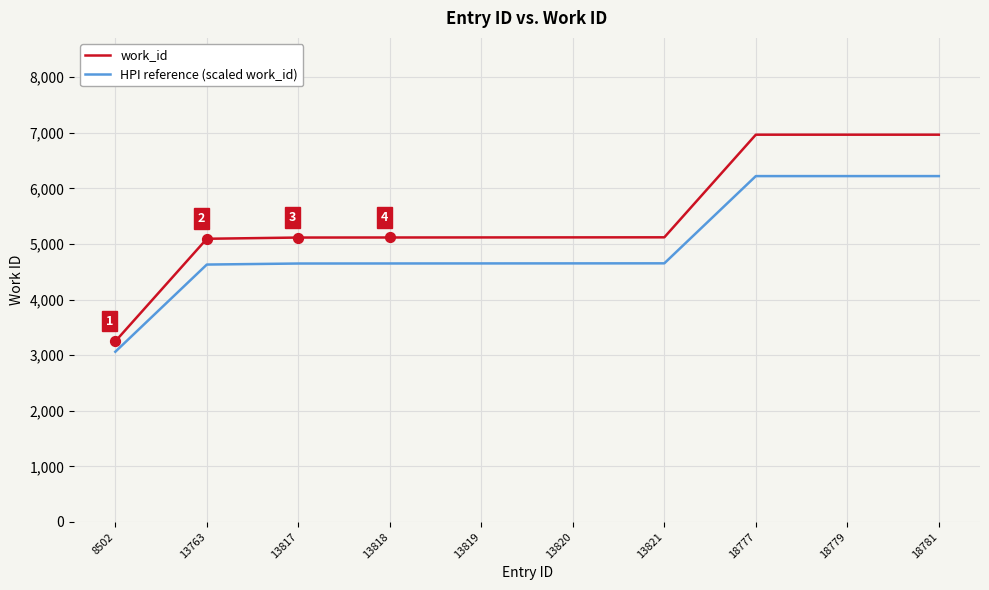

Which series has the largest total across all categories?

work_id